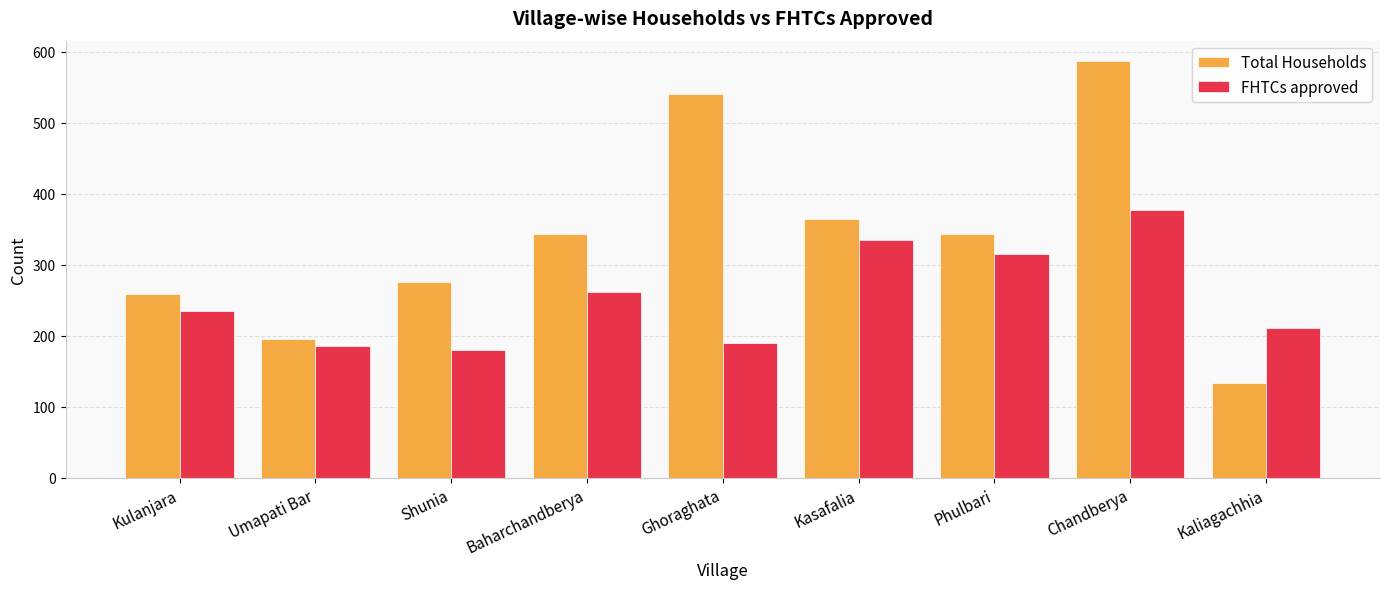

Which series has the widest spread of values?

Total Households